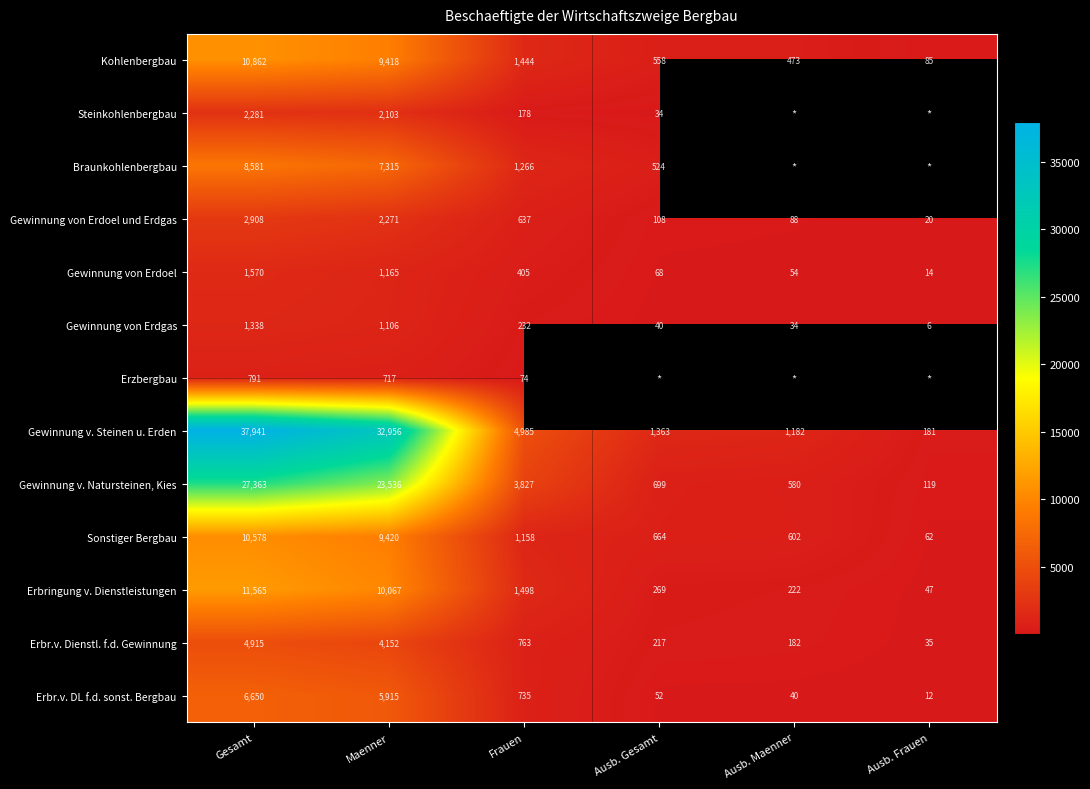

The value of Sonstiger Bergbau at Frauen is 262.4. True or false?

False